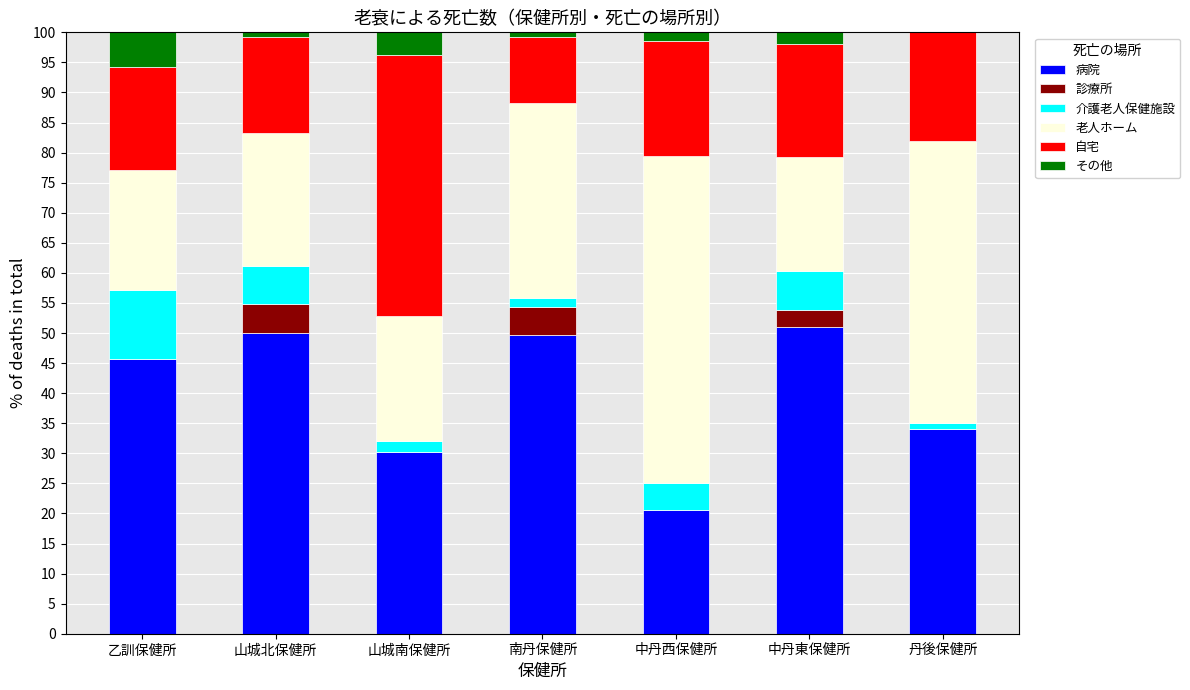

What is the highest value of the 病院 series?

50.9